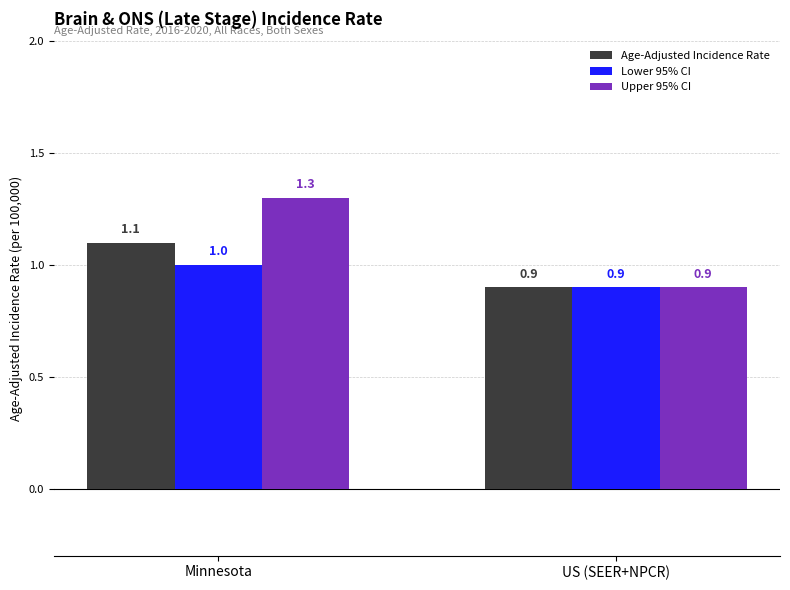

Reading left to right, what are all the values shown in this chart?

Age-Adjusted Incidence Rate: Minnesota=1.1	US (SEER+NPCR)=0.9
Lower 95% CI: Minnesota=1.0	US (SEER+NPCR)=0.9
Upper 95% CI: Minnesota=1.3	US (SEER+NPCR)=0.9